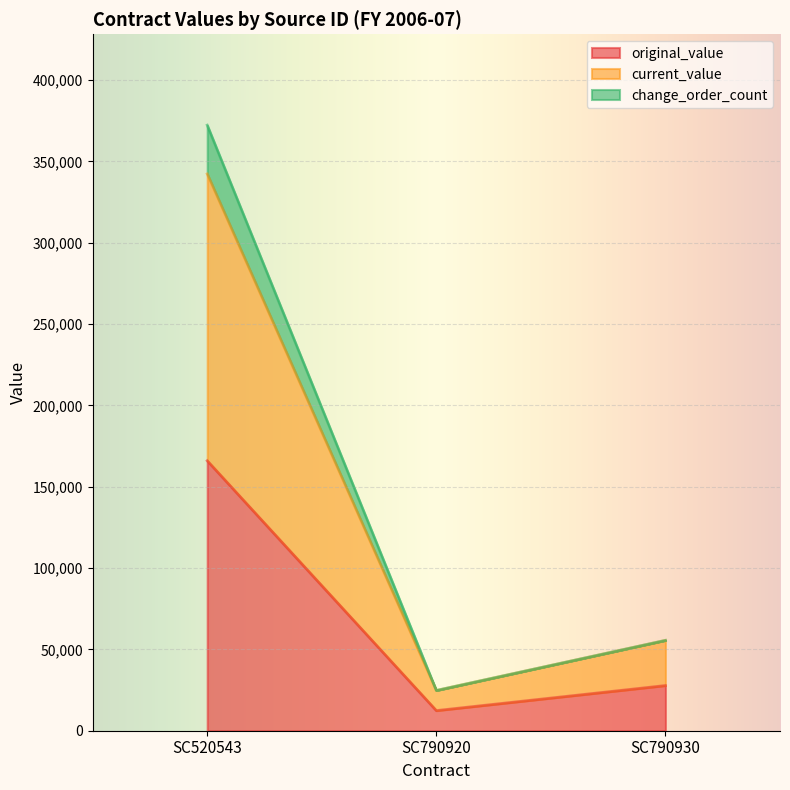

Between SC520543 and SC790920, which is larger?

SC520543